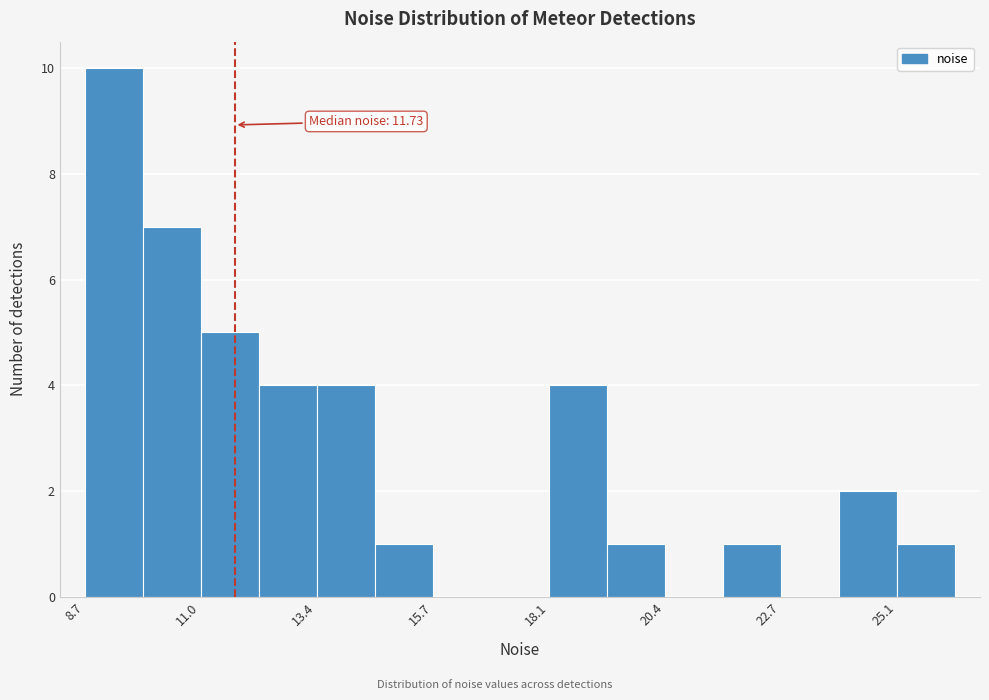

Around what value on the x-axis is the tallest bar? Give the approximate position of its centre, as read against the axis.

9.5